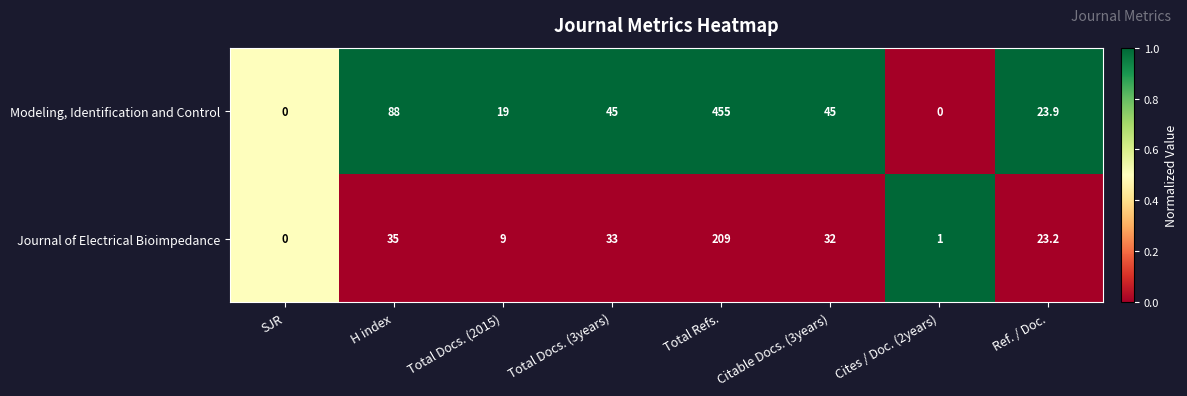

Which series has the largest total across all categories?

Modeling, Identification and Control